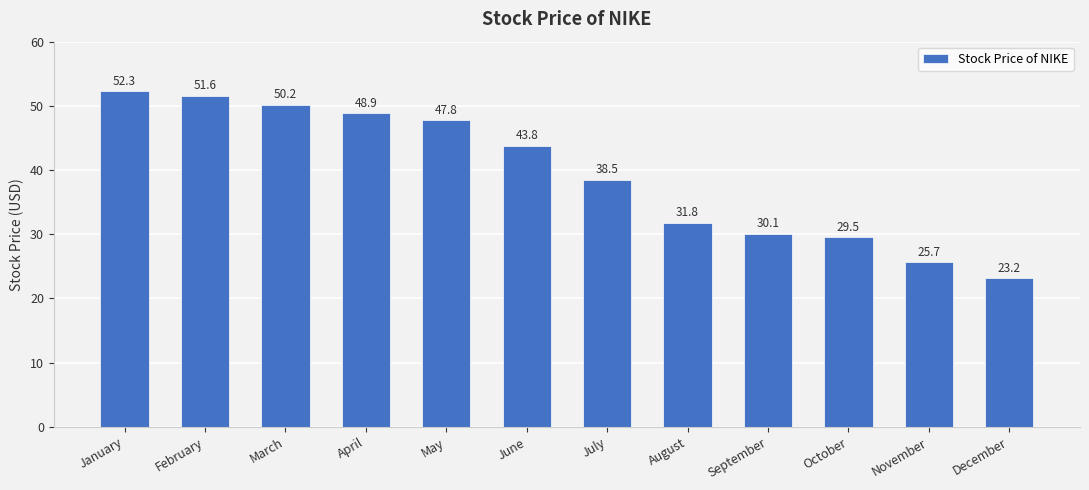

What is the change in value from September to December?

-6.9